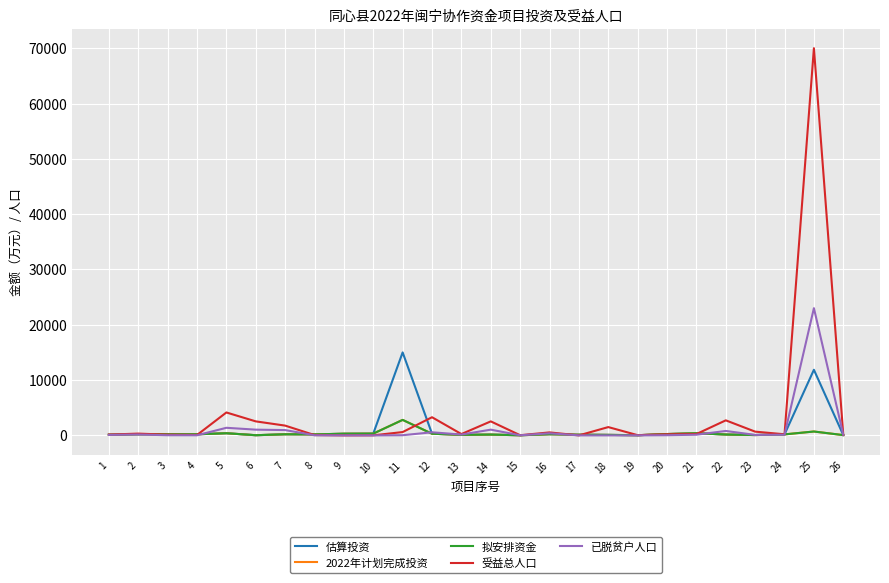

Does the chart display data point markers on the line(s)?

No